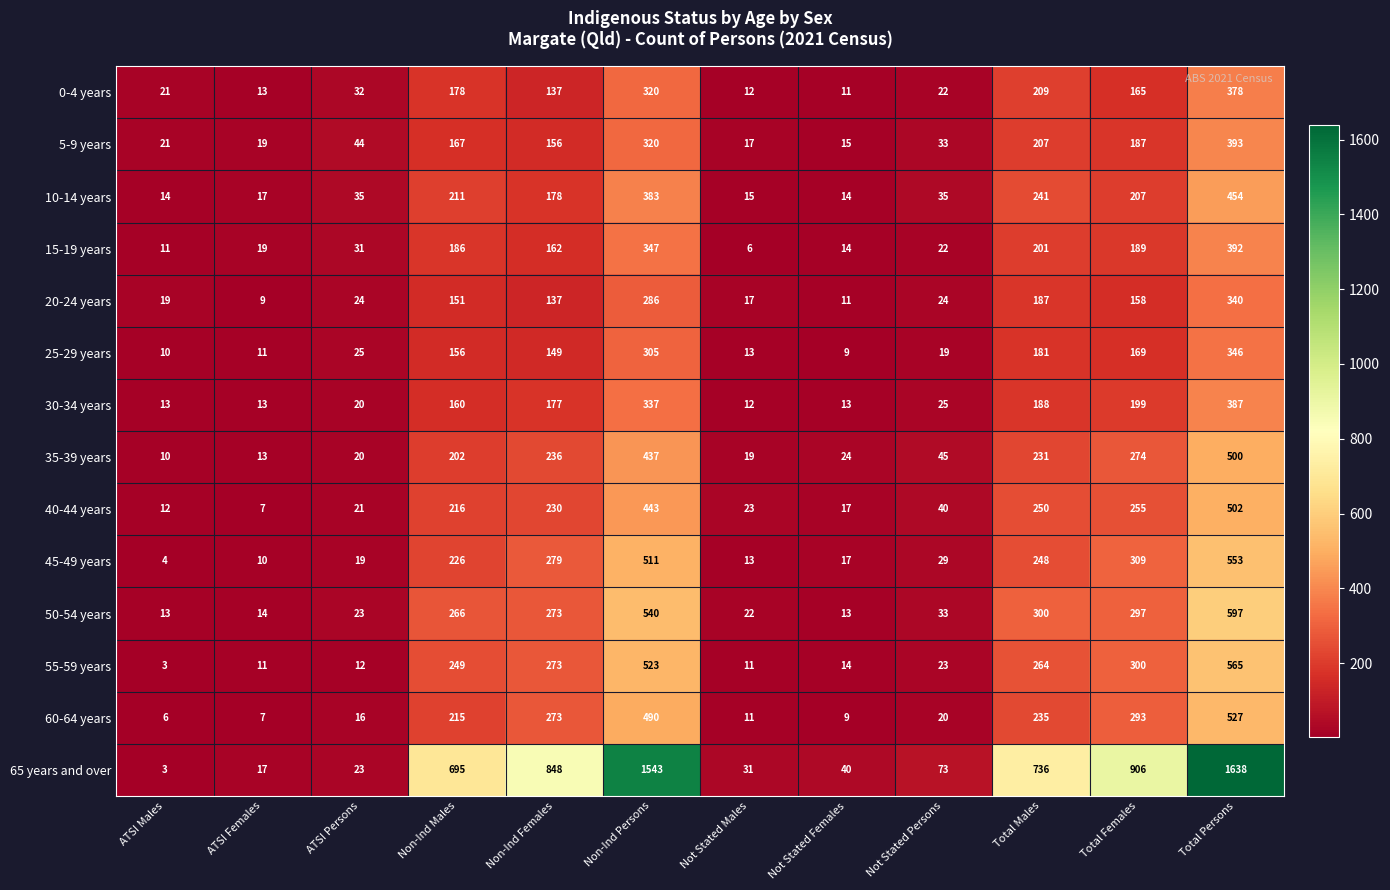

How many data points in 0-4 years are less than 137?

6